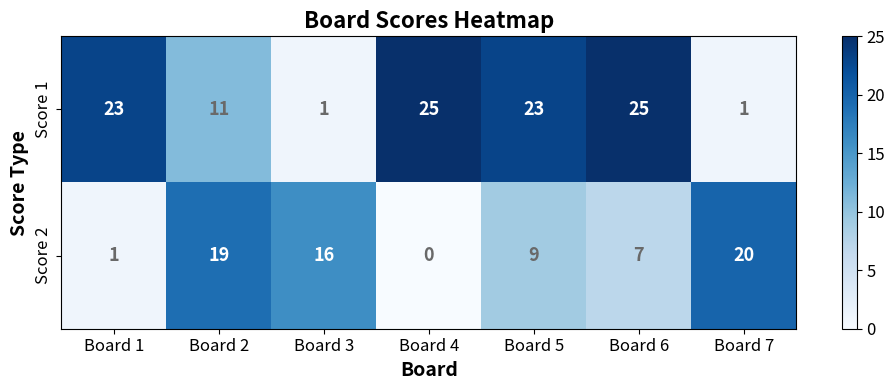

What is the approximate value of Score 2 at Board 3?

16